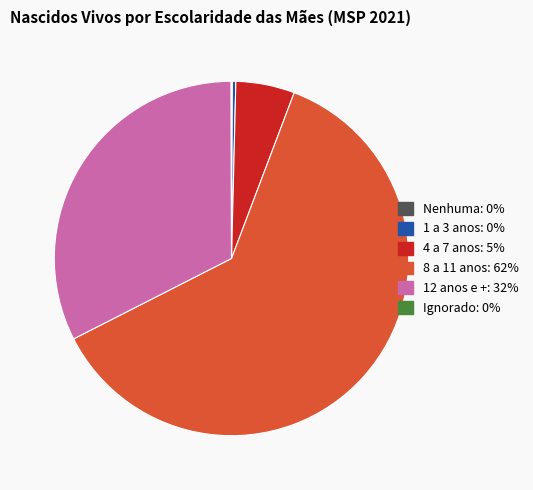

Does 4 a 7 anos represent more than half of the total?

No